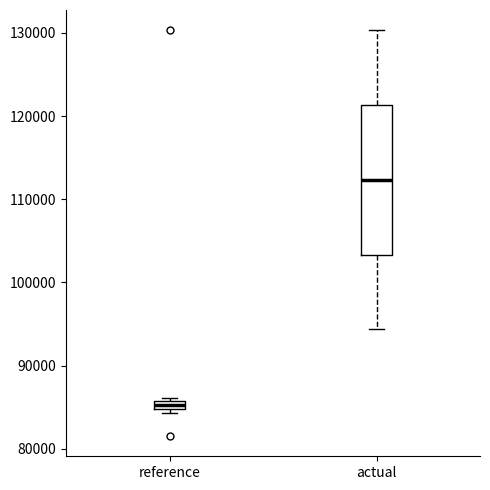

Where is the lower edge of the box for actual on the y-axis? The values are not printed on the chart, so give them approximately, as read against the axis.

103000